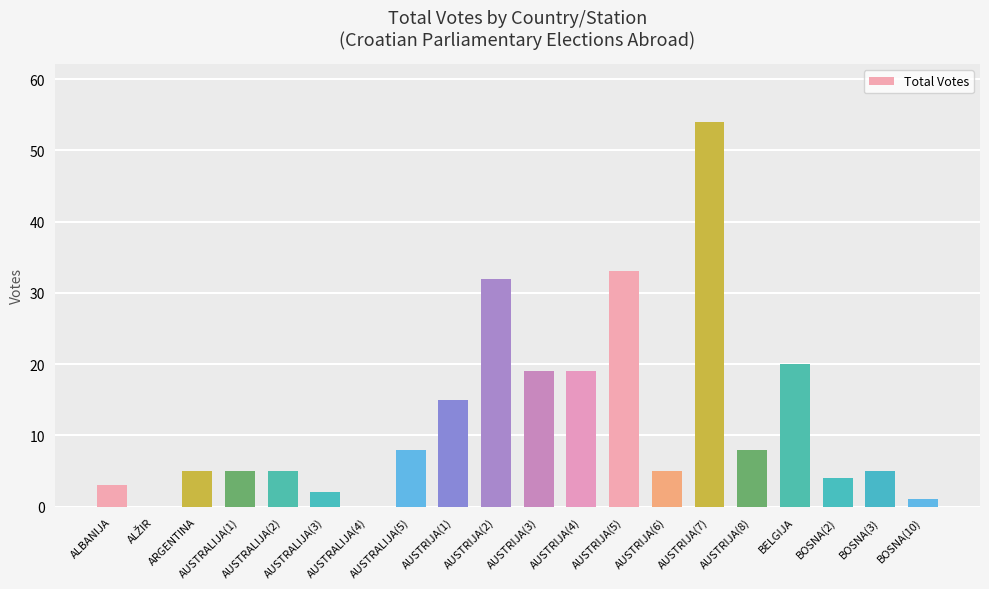

Approximately how many times larger is the value at AUSTRALIJA(2) compared to AUSTRIJA(2)?

0.2